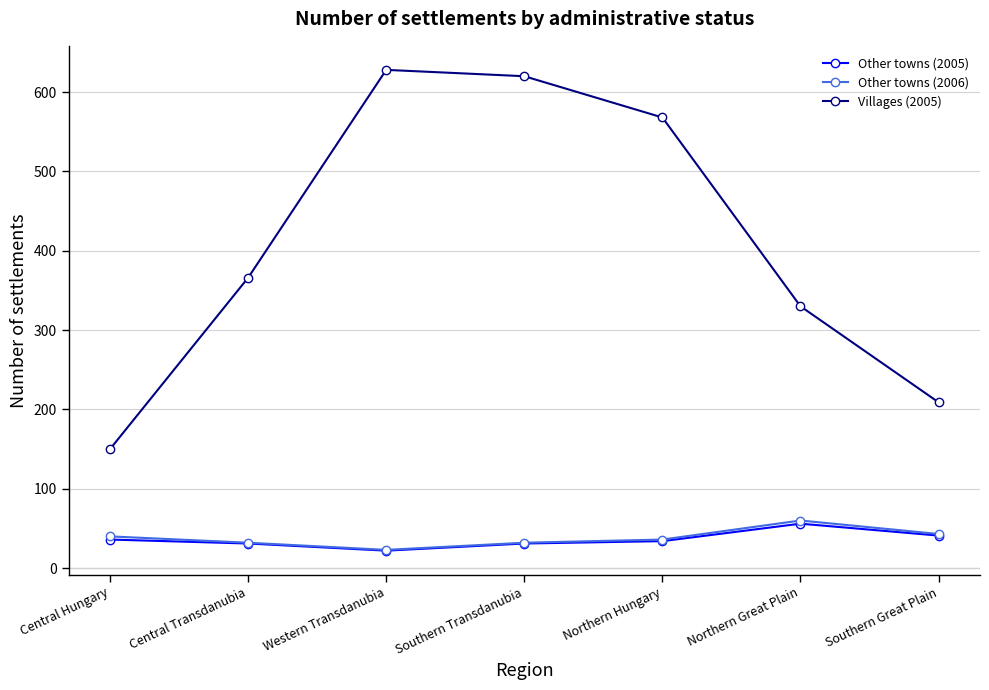

Which series has the largest total across all categories?

Villages (2005)